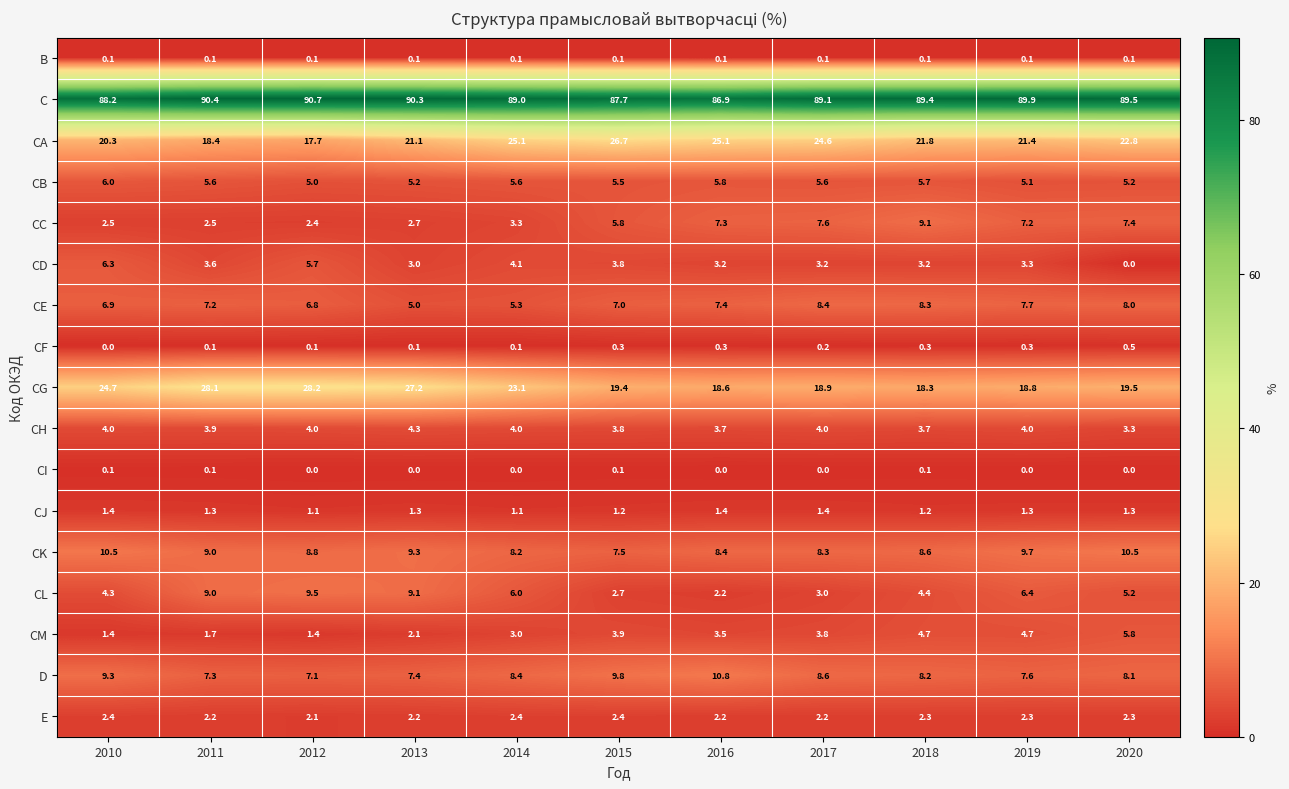

Is the value of CH at 2010 greater than the value of CB at 2010?

No